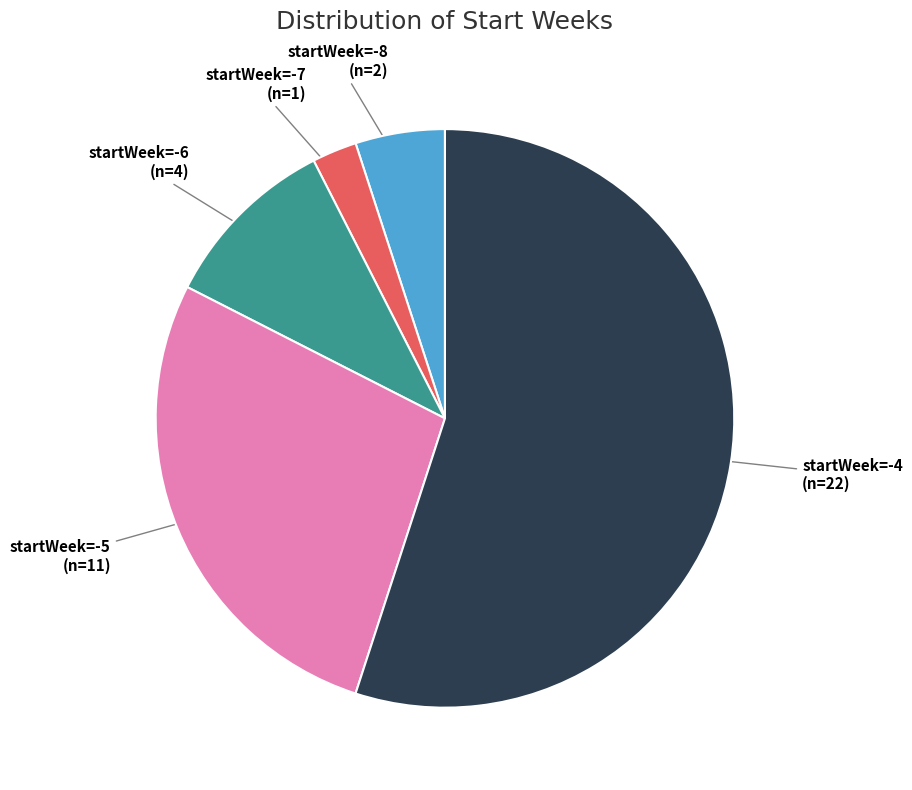

How many segments does this pie chart have?

5